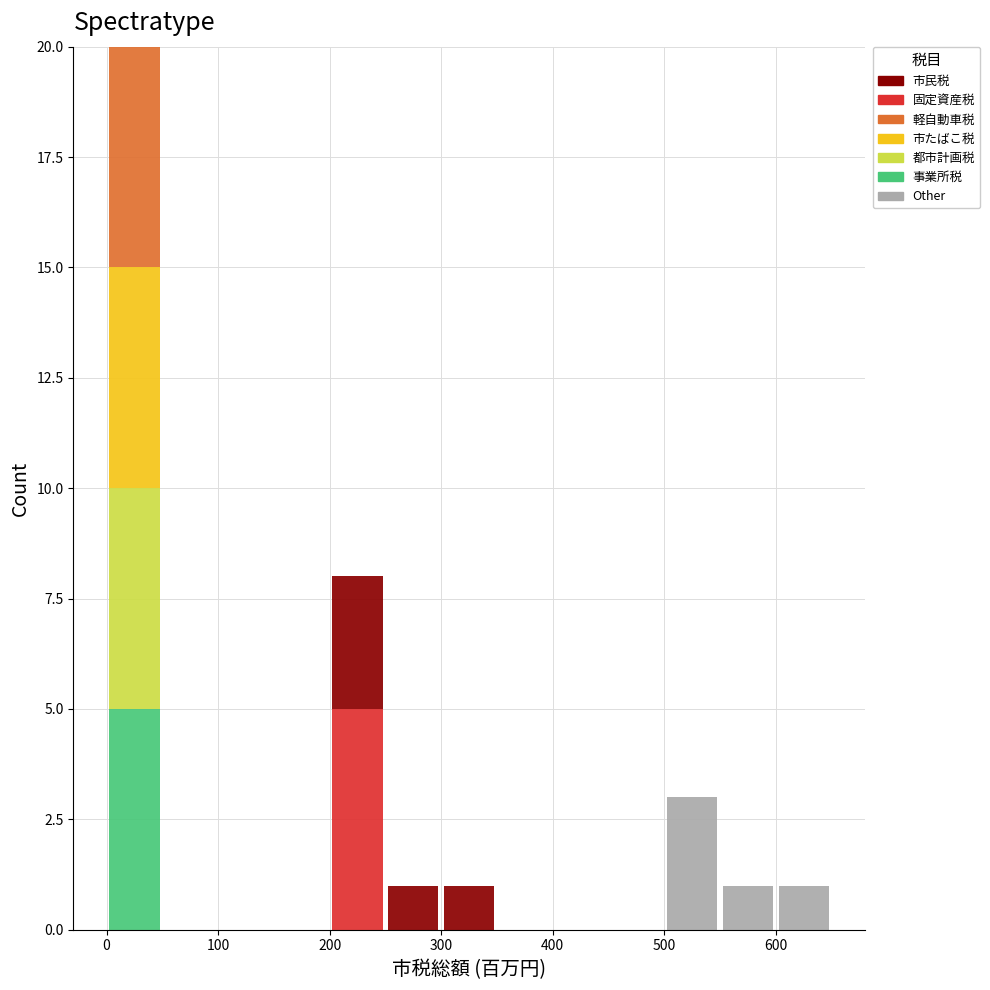

Reading left to right, list every stacked bar in this chart as the range it spans on the x-axis followed by its total height. The values are not printed on the chart, so give them approximately, as read against the axis.

0 to 50: 20
50 to 100: 0
100 to 150: 0
150 to 200: 0
200 to 250: 8
250 to 300: 1
300 to 350: 1
350 to 400: 0
400 to 450: 0
450 to 500: 0
500 to 550: 3
550 to 600: 1
600 to 650: 1